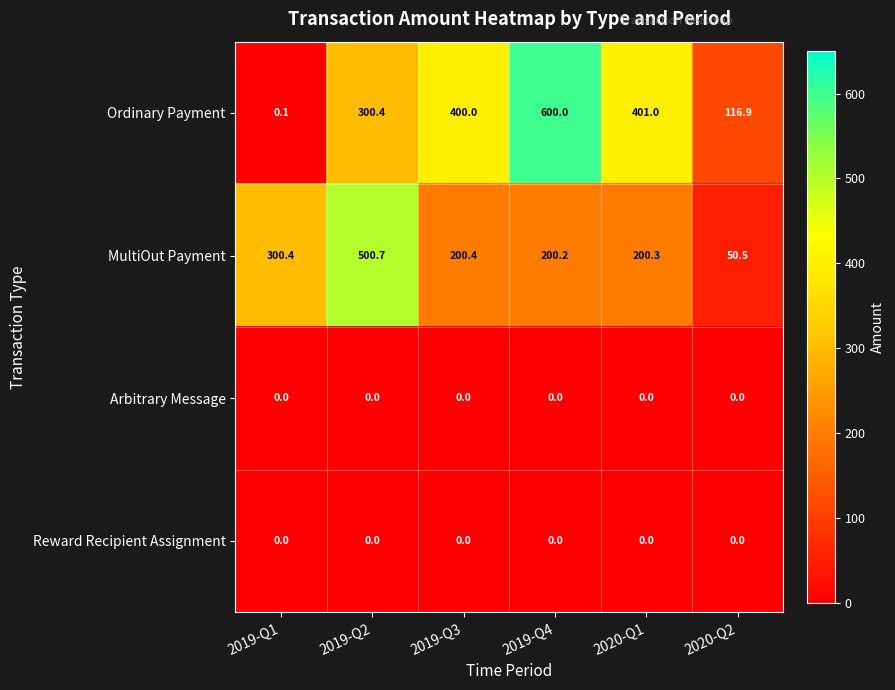

At which label does MultiOut Payment first exceed 200?

2019-Q1